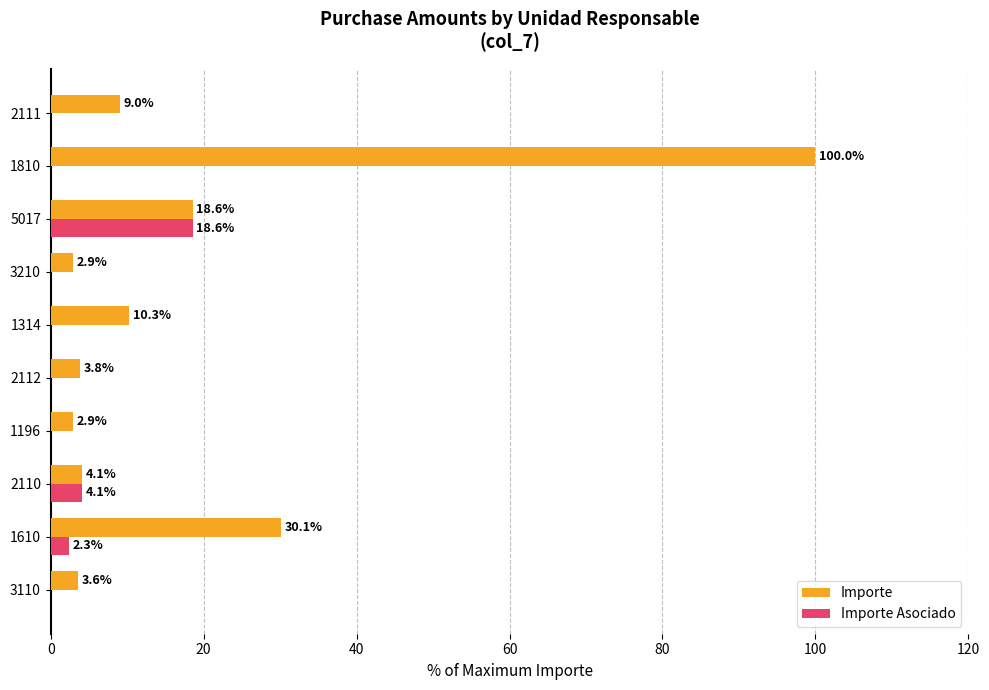

True or false: Importe Asociado has a value of 11.3 at 1196.

False